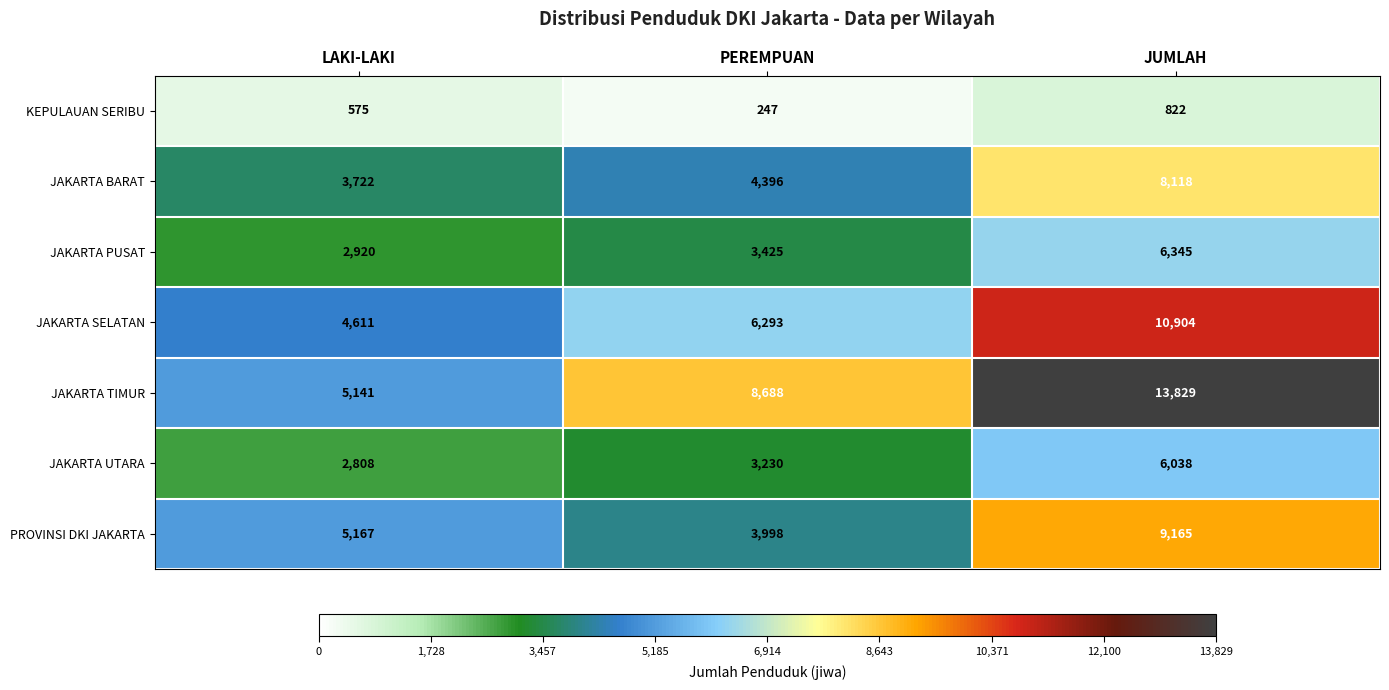

Count the JAKARTA SELATAN values in the range 4611 to 10904.

3